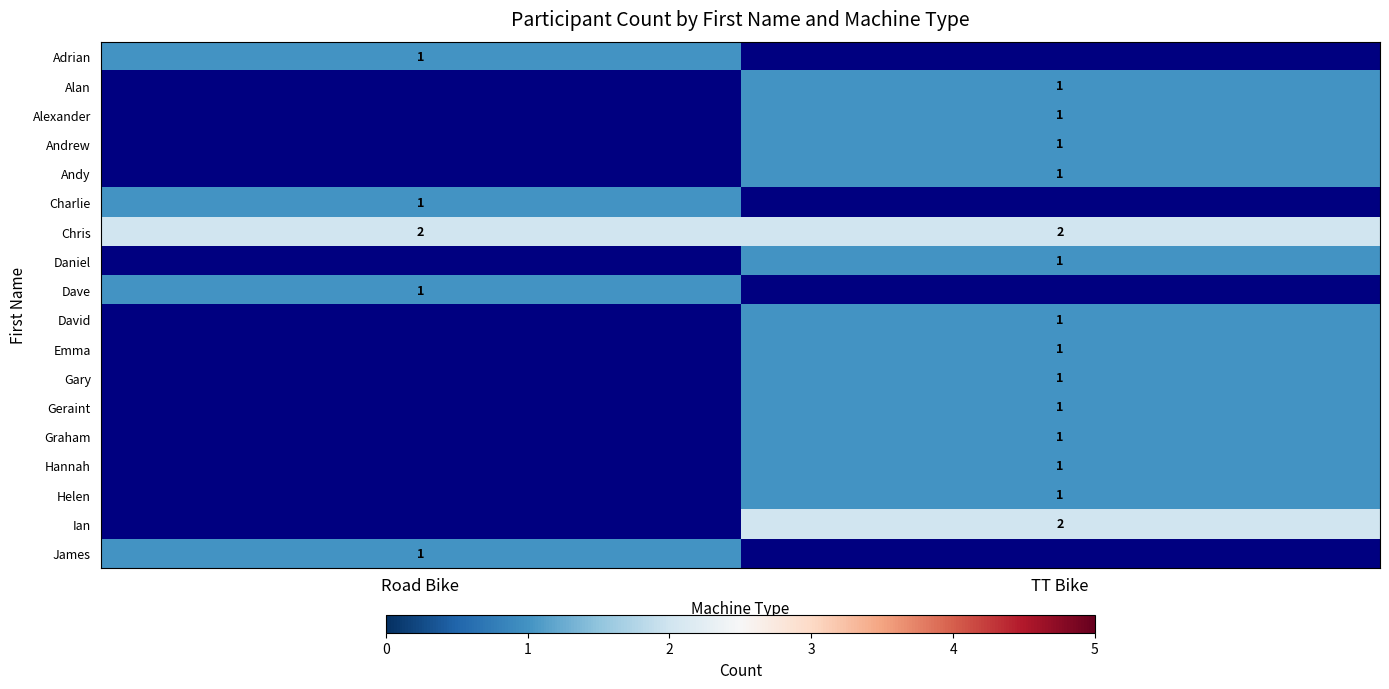

True or false: Andy has a value of 2 at TT Bike.

False